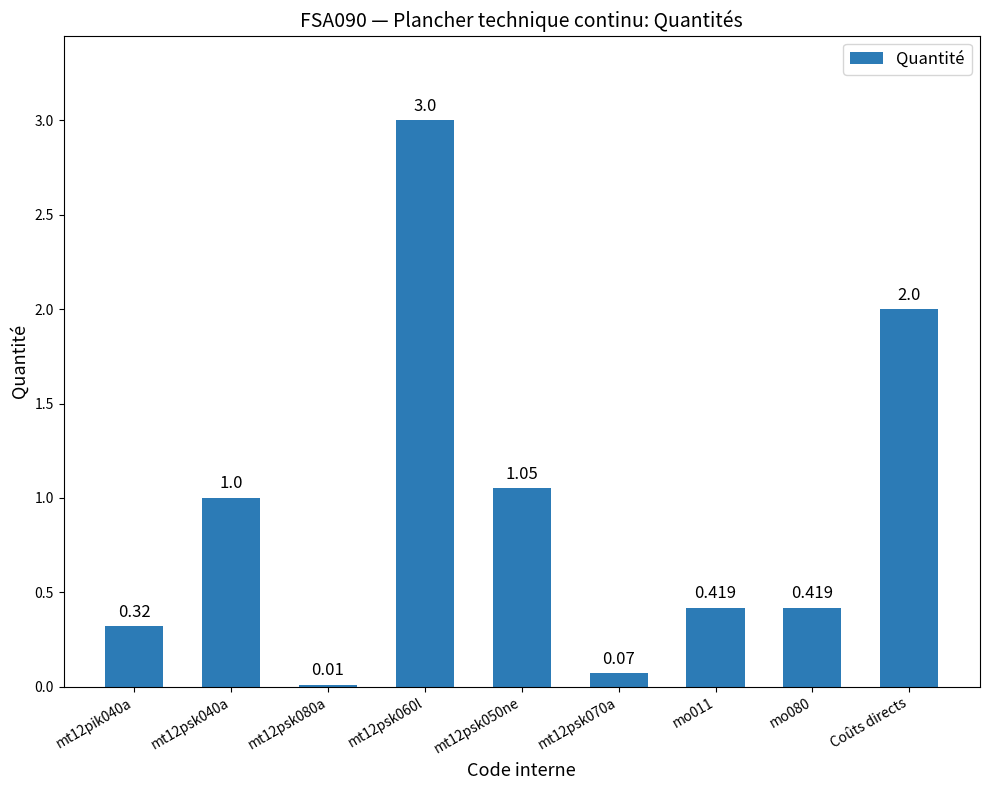

Which has a higher value, Coûts directs or mt12psk050ne?

Coûts directs